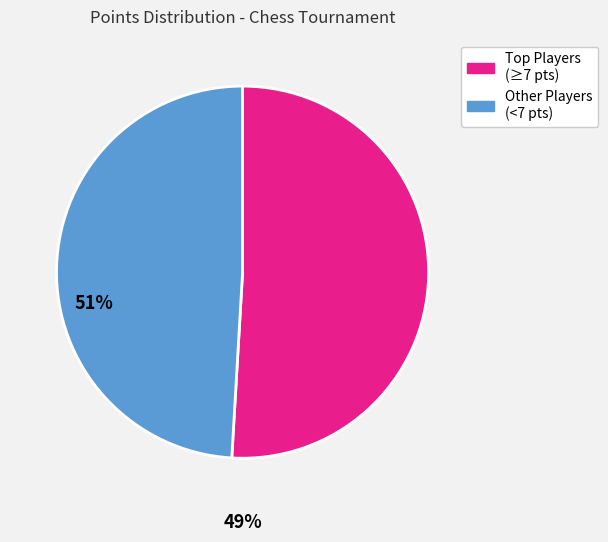

Does any single category account for the majority?

Yes